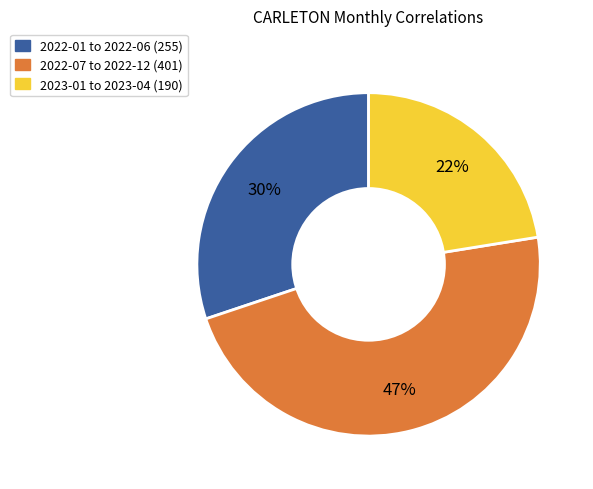

Is there a majority slice in this chart?

No